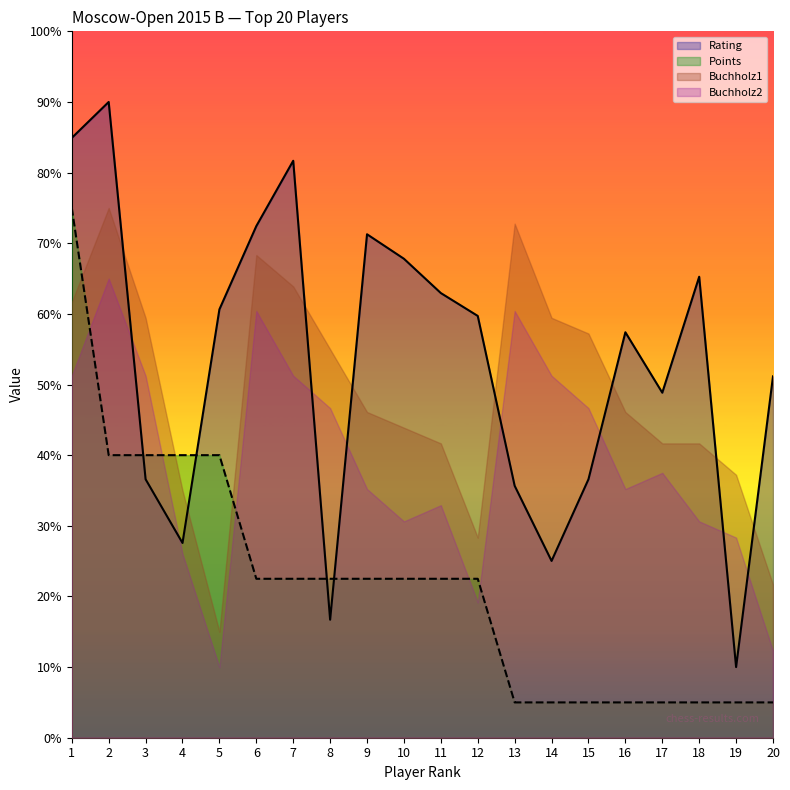

What is the minimum value shown in the chart?

5.0